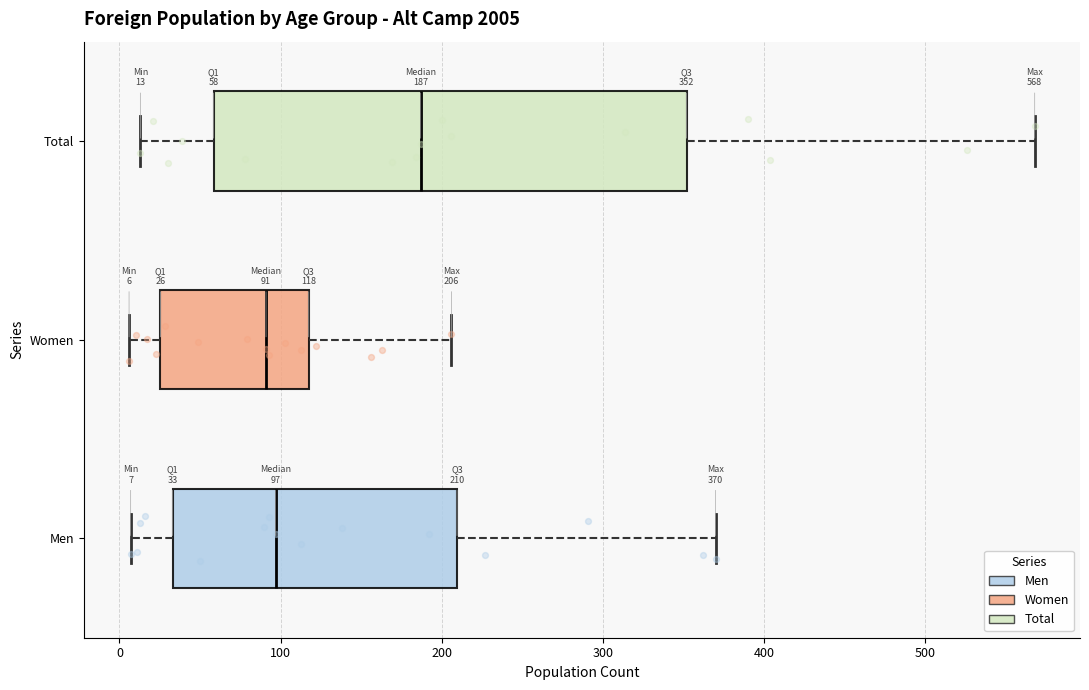

Which box is the widest, from its left edge to its right edge?

Total